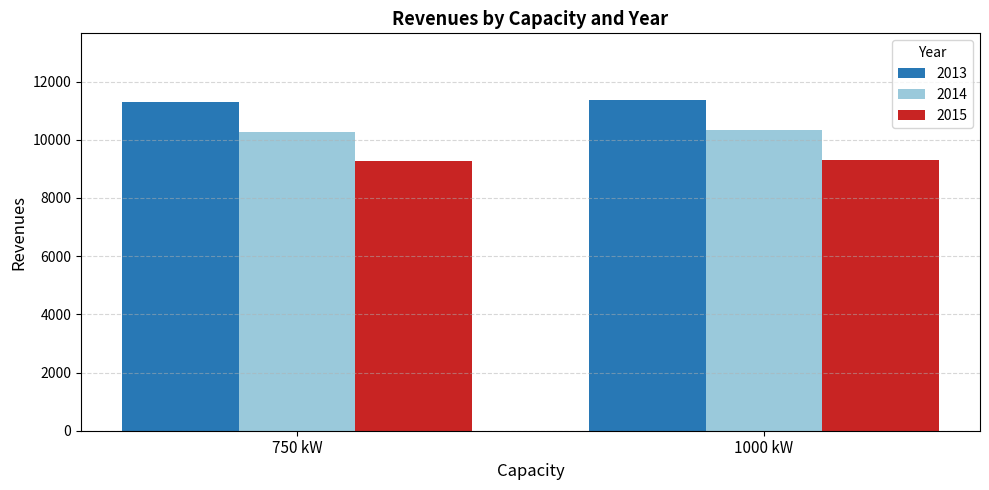

At which label does 2014 first exceed 10347?

1000 kW